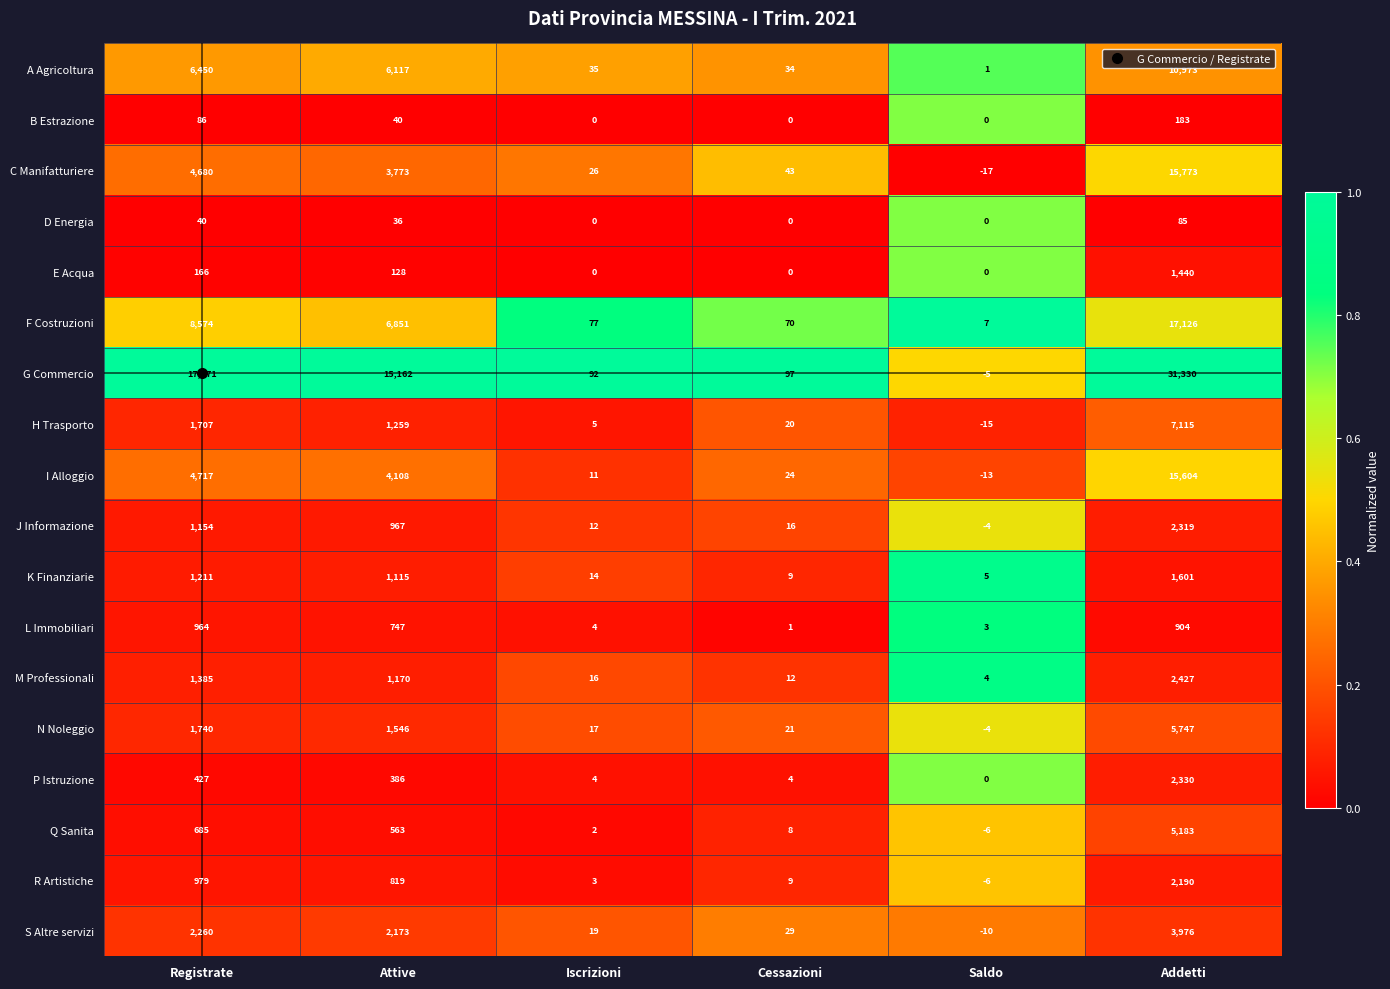

What is the difference between the F Costruzioni values at Registrate and Cessazioni?

8504